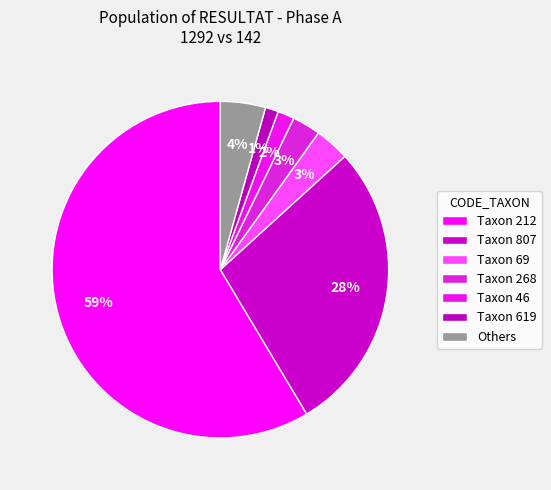

Count the number of slices in the pie.

7